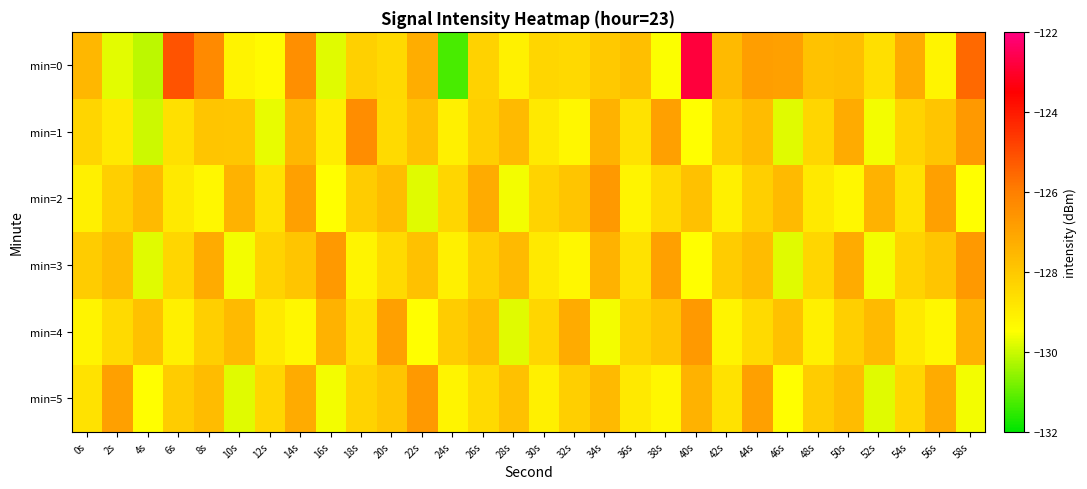

Reading left to right, transcribe all the data shown in this chart.

min=0: 0s=-127.5	2s=-129.8	4s=-130.2	6s=-125.2	8s=-126.3	10s=-129.2	12s=-129.4	14s=-126.4	16s=-129.8	18s=-128.2	20s=-128.4	22s=-127.3	24s=-131.3	26s=-128.3	28s=-129.1	30s=-128.4	32s=-128.5	34s=-128.0	36s=-127.8	38s=-129.5	40s=-122.8	42s=-127.6	44s=-126.8	46s=-126.9	48s=-127.9	50s=-127.7	52s=-128.6	54s=-127.2	56s=-129.2	58s=-125.6
min=1: 0s=-128.3	2s=-128.9	4s=-130.0	6s=-128.7	8s=-127.9	10s=-128.0	12s=-129.7	14s=-127.5	16s=-129.0	18s=-126.4	20s=-128.5	22s=-127.8	24s=-129.1	26s=-128.2	28s=-127.6	30s=-128.9	32s=-129.3	34s=-127.4	36s=-128.7	38s=-126.9	40s=-129.5	42s=-128.1	44s=-127.7	46s=-129.8	48s=-128.4	50s=-127.2	52s=-129.6	54s=-128.3	56s=-127.9	58s=-126.7
min=2: 0s=-129.1	2s=-128.2	4s=-127.6	6s=-128.9	8s=-129.3	10s=-127.4	12s=-128.7	14s=-126.9	16s=-129.5	18s=-128.1	20s=-127.7	22s=-129.8	24s=-128.4	26s=-127.2	28s=-129.6	30s=-128.3	32s=-127.9	34s=-126.7	36s=-129.2	38s=-128.5	40s=-127.8	42s=-129.1	44s=-128.2	46s=-127.6	48s=-128.9	50s=-129.3	52s=-127.4	54s=-128.7	56s=-126.9	58s=-129.5
min=3: 0s=-128.1	2s=-127.7	4s=-129.8	6s=-128.4	8s=-127.2	10s=-129.6	12s=-128.3	14s=-127.9	16s=-126.7	18s=-129.2	20s=-128.5	22s=-127.8	24s=-129.1	26s=-128.2	28s=-127.6	30s=-128.9	32s=-129.3	34s=-127.4	36s=-128.7	38s=-126.9	40s=-129.5	42s=-128.1	44s=-127.7	46s=-129.8	48s=-128.4	50s=-127.2	52s=-129.6	54s=-128.3	56s=-127.9	58s=-126.7
min=4: 0s=-129.2	2s=-128.5	4s=-127.8	6s=-129.1	8s=-128.2	10s=-127.6	12s=-128.9	14s=-129.3	16s=-127.4	18s=-128.7	20s=-126.9	22s=-129.5	24s=-128.1	26s=-127.7	28s=-129.8	30s=-128.4	32s=-127.2	34s=-129.6	36s=-128.3	38s=-127.9	40s=-126.7	42s=-129.2	44s=-128.5	46s=-127.8	48s=-129.1	50s=-128.2	52s=-127.6	54s=-128.9	56s=-129.3	58s=-127.4
min=5: 0s=-128.7	2s=-126.9	4s=-129.5	6s=-128.1	8s=-127.7	10s=-129.8	12s=-128.4	14s=-127.2	16s=-129.6	18s=-128.3	20s=-127.9	22s=-126.7	24s=-129.2	26s=-128.5	28s=-127.8	30s=-129.1	32s=-128.2	34s=-127.6	36s=-128.9	38s=-129.3	40s=-127.4	42s=-128.7	44s=-126.9	46s=-129.5	48s=-128.1	50s=-127.7	52s=-129.8	54s=-128.4	56s=-127.2	58s=-129.6